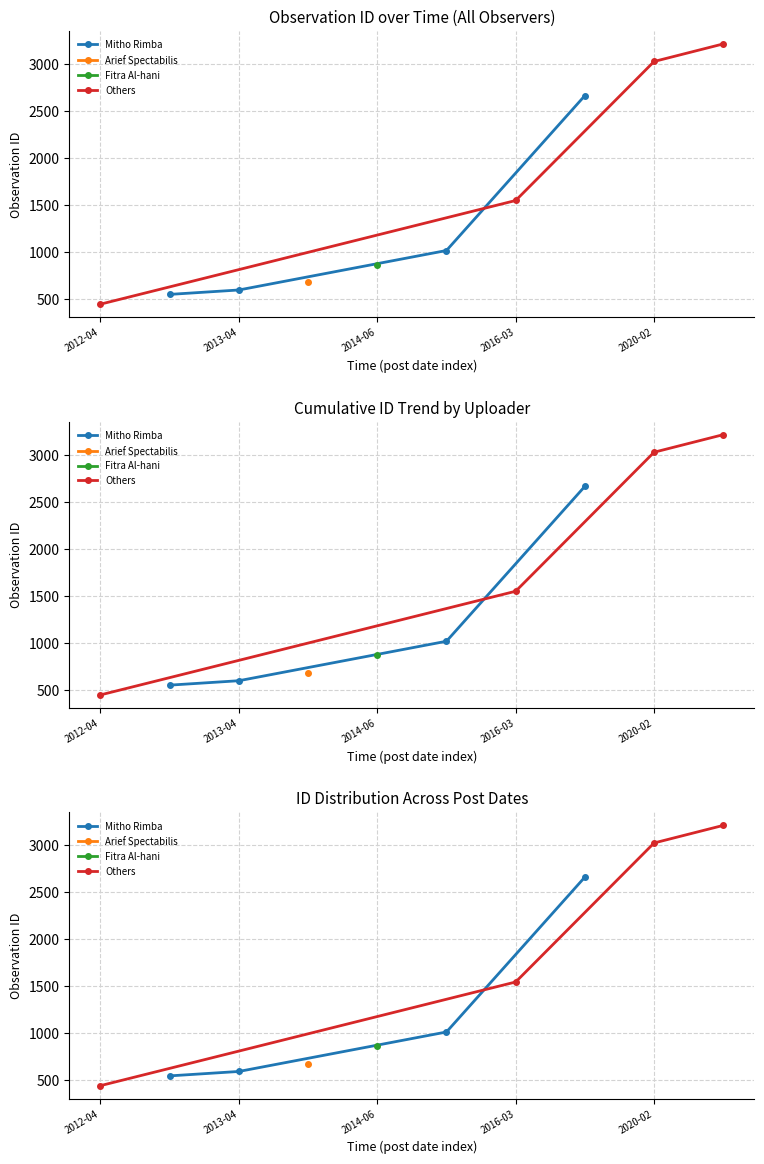

Is the value of Others at 2016-03 greater than the value of Mitho Rimba at 2014-06?

Yes